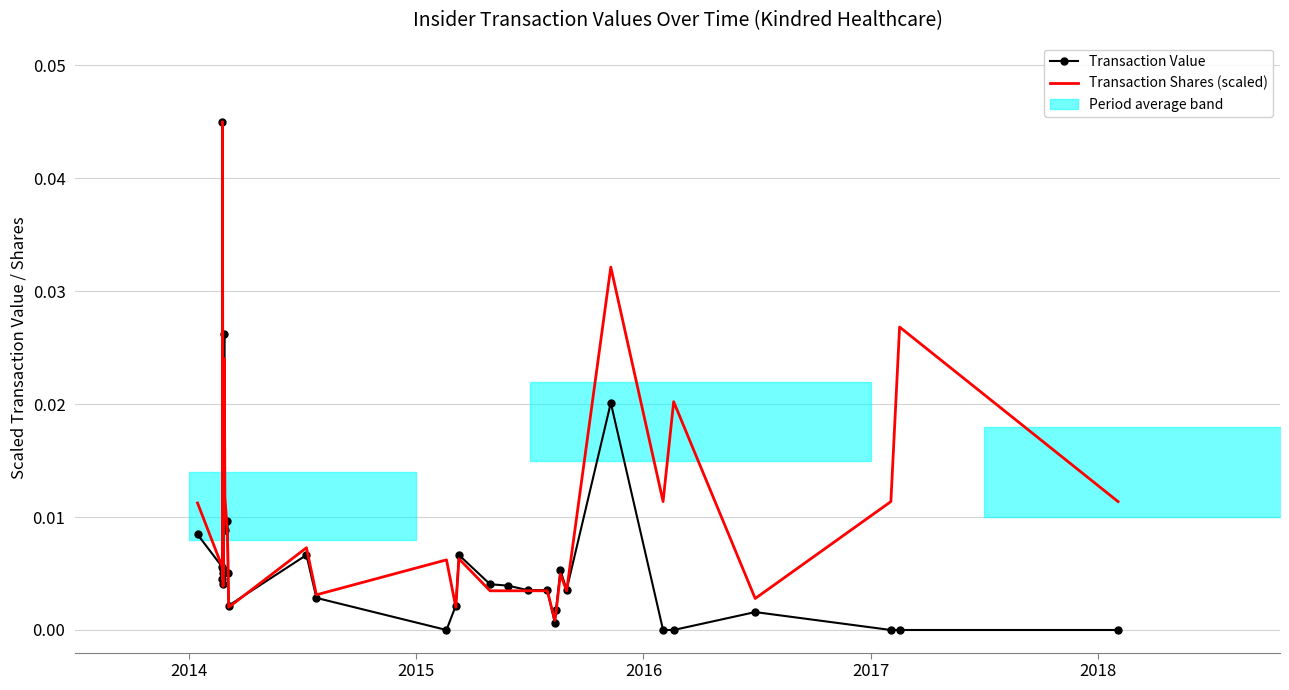

The Transaction Shares (scaled) series shows 0.0 at 29. True or false?

False